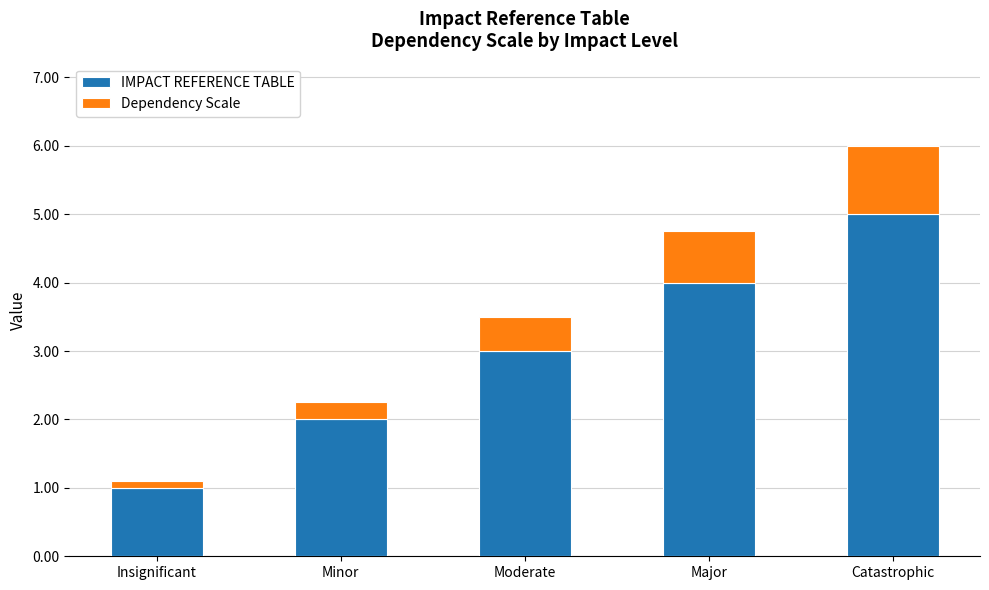

Is it true that IMPACT REFERENCE TABLE equals 4.0 at Major?

True